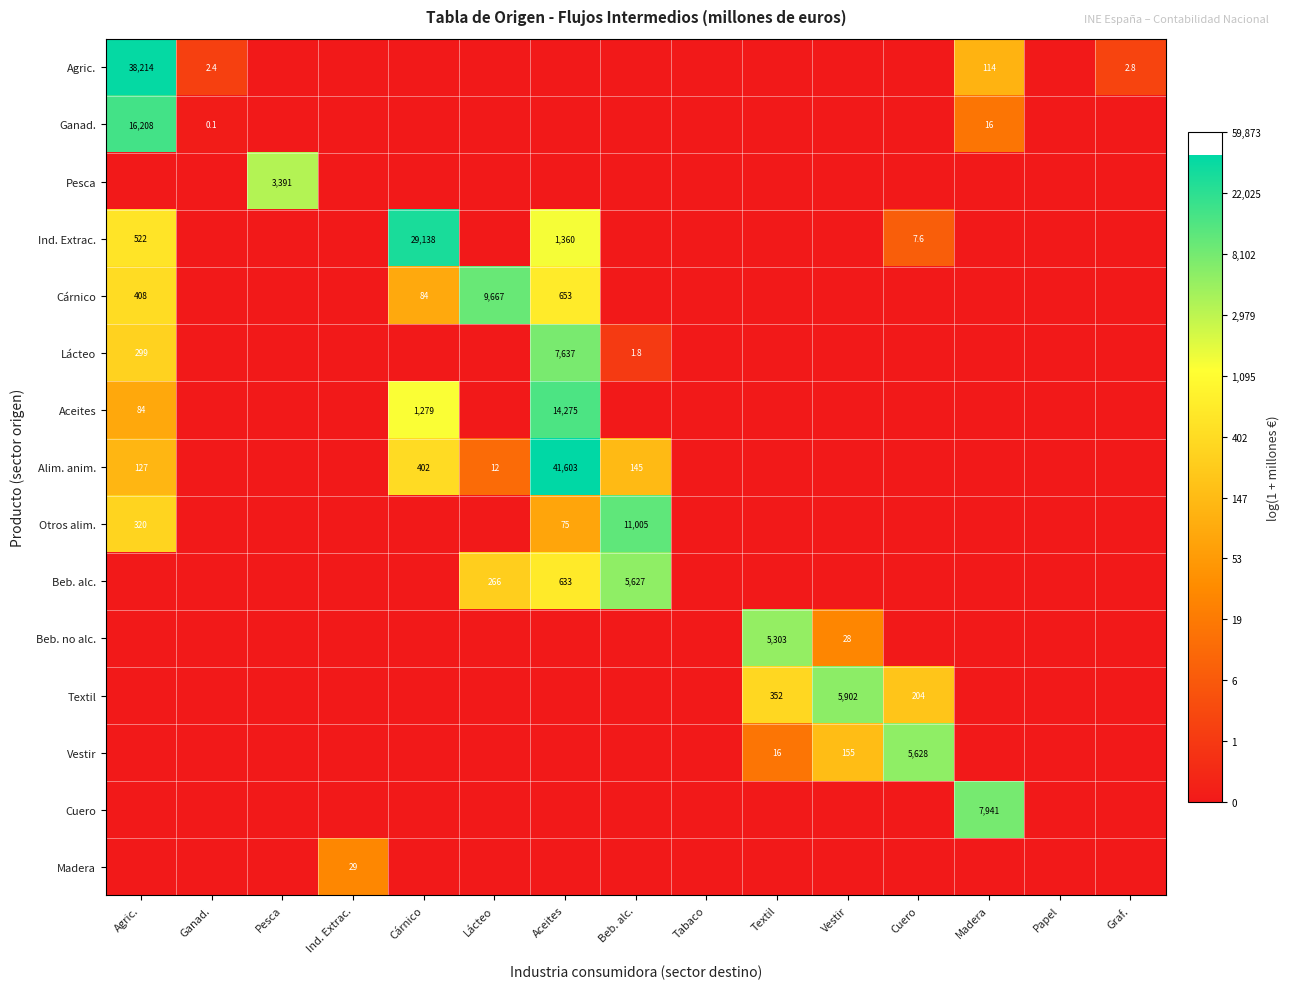

At how many categories does at least one series exceed 5?

10